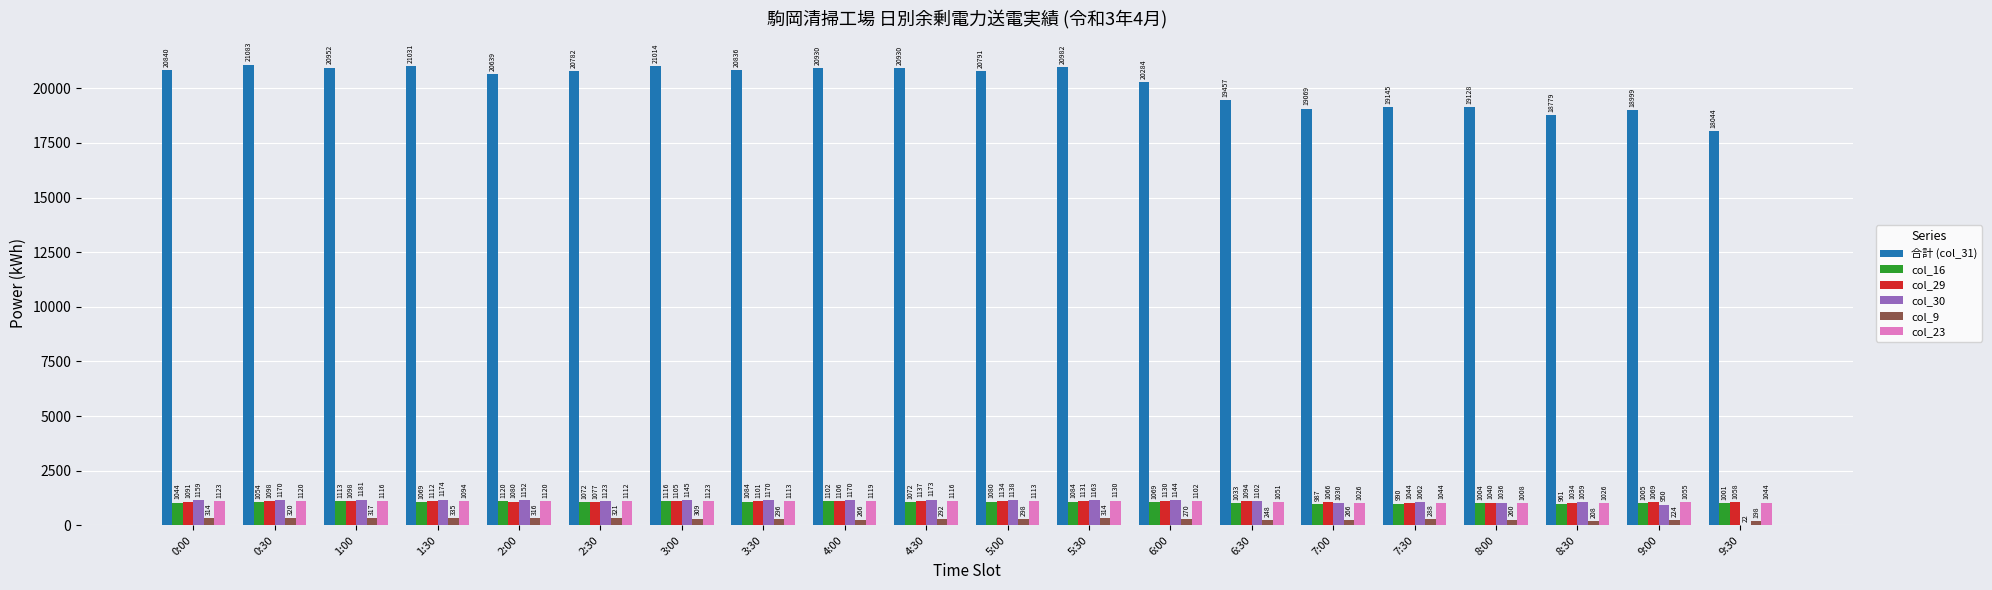

At which category is the sum across all series the highest?

0:30